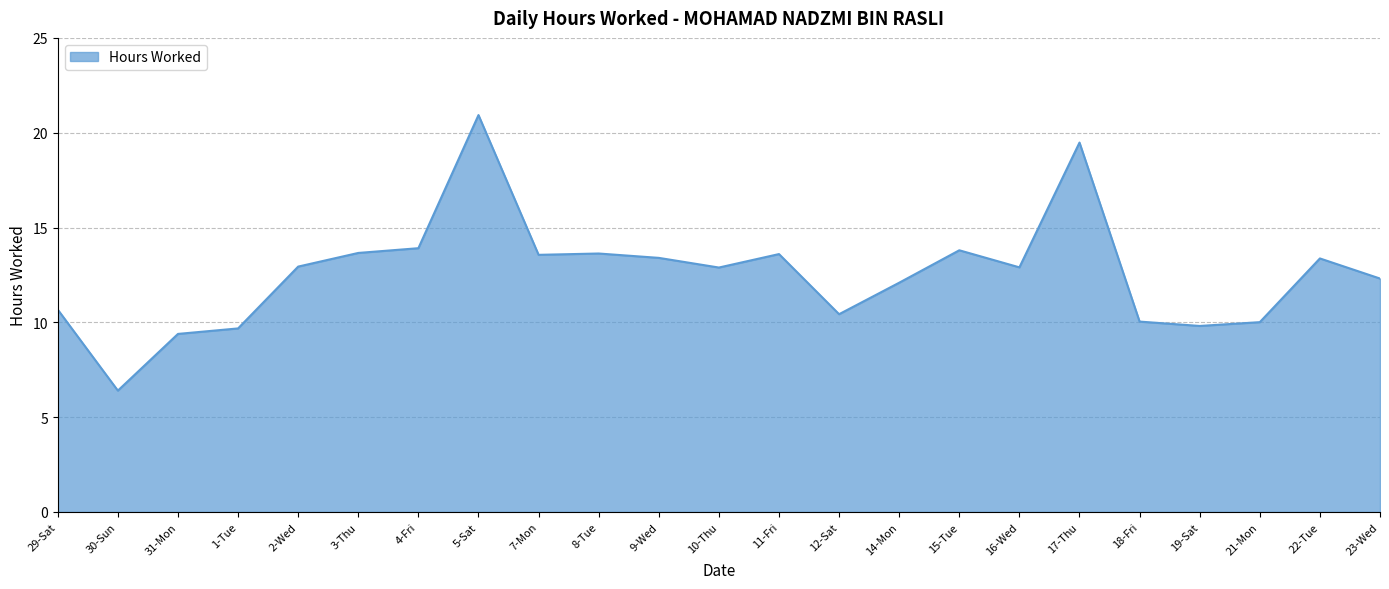

Approximately how many times larger is the value at 3-Thu compared to 31-Mon?

1.5